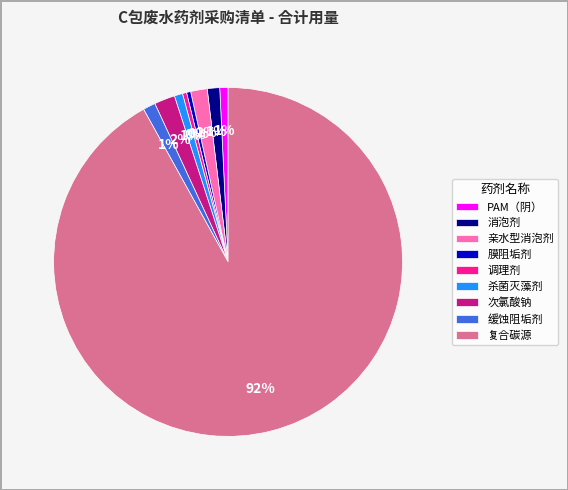

Approximately how many times larger is the value at PAM（阴） compared to 杀菌灭藻剂?

1.0